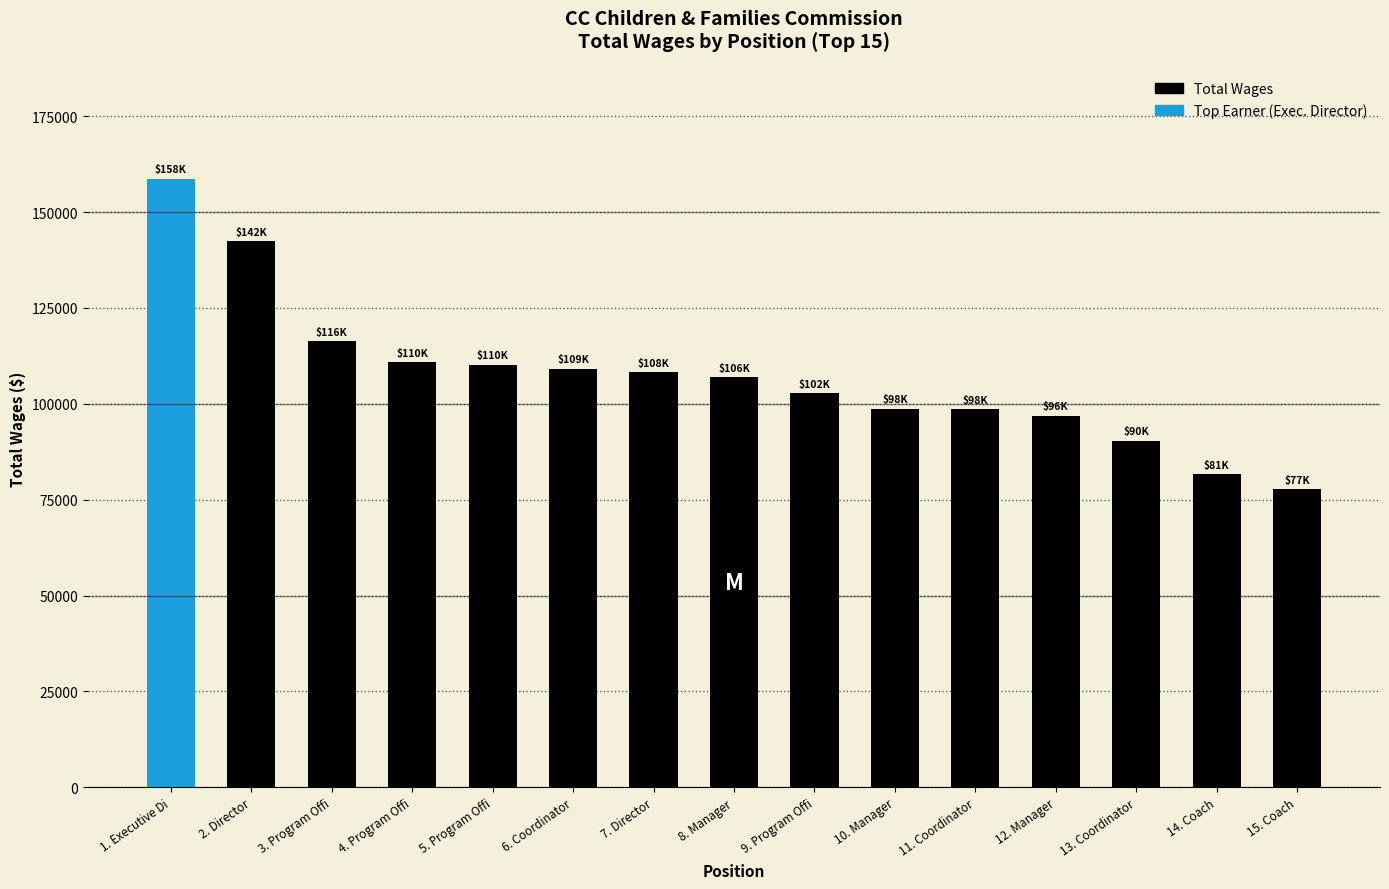

What is the label of the 6th bar from the right?

10. Manager